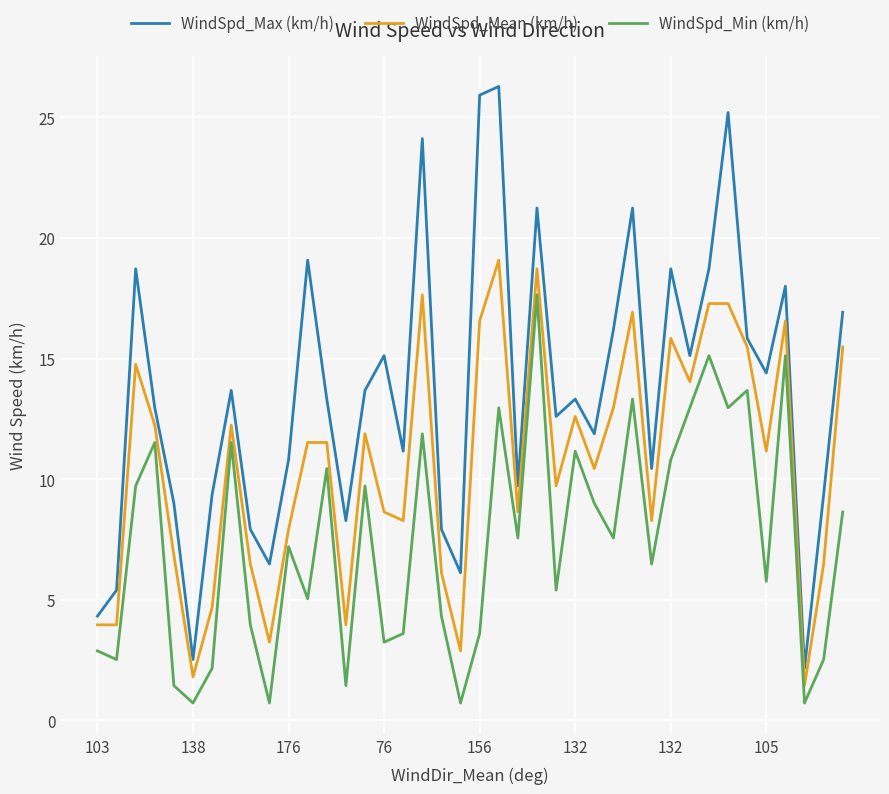

List the series in order of their peak value, lowest first.

WindSpd_Min (km/h), WindSpd_Mean (km/h), WindSpd_Max (km/h)